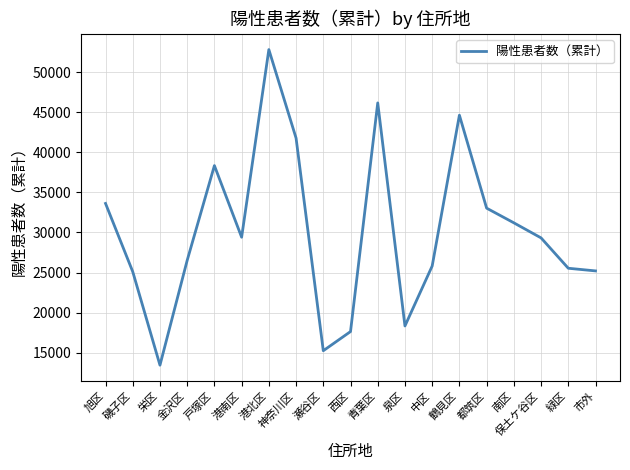

What position from the left is 鶴見区?

14